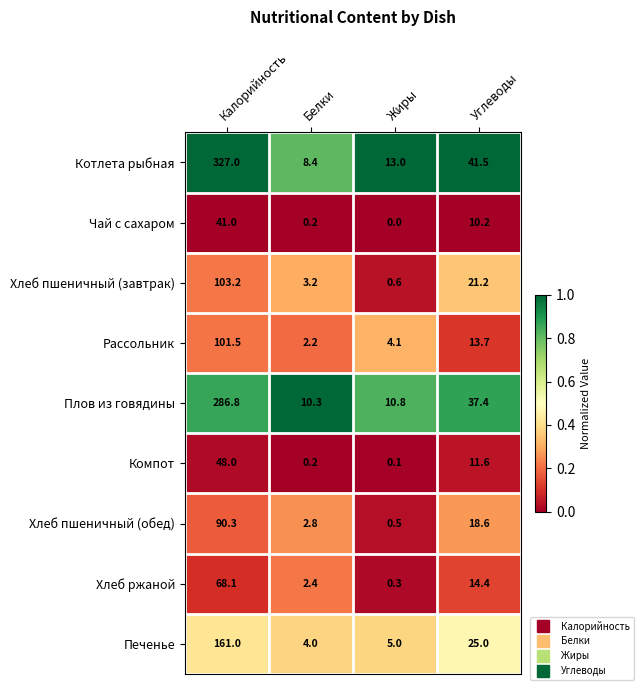

True or false: Хлеб ржаной has a value of 6.7 at Углеводы.

False